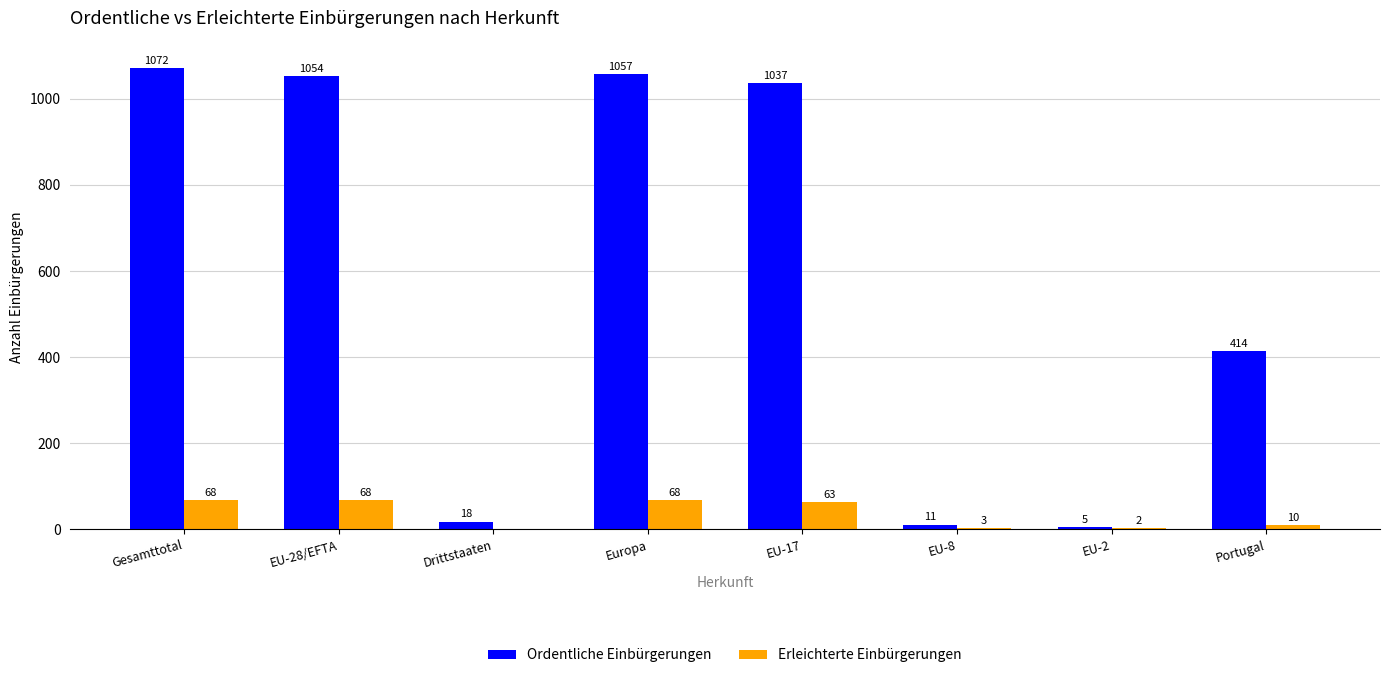

Which series has the largest total across all categories?

Ordentliche Einbürgerungen